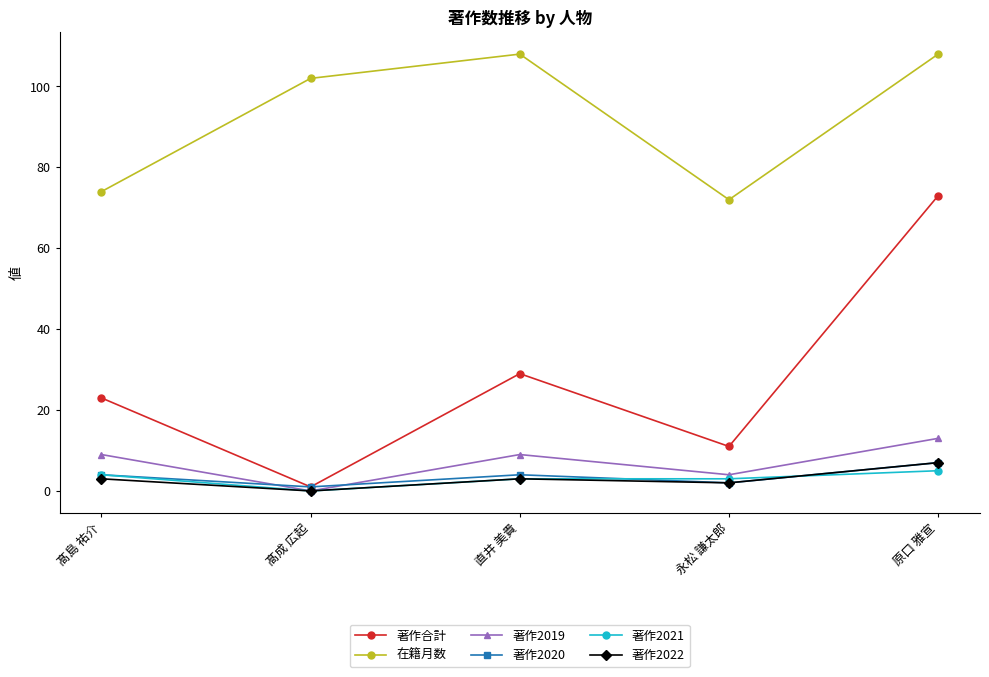

True or false: 著作合計 and 著作2021 cross at least once.

False